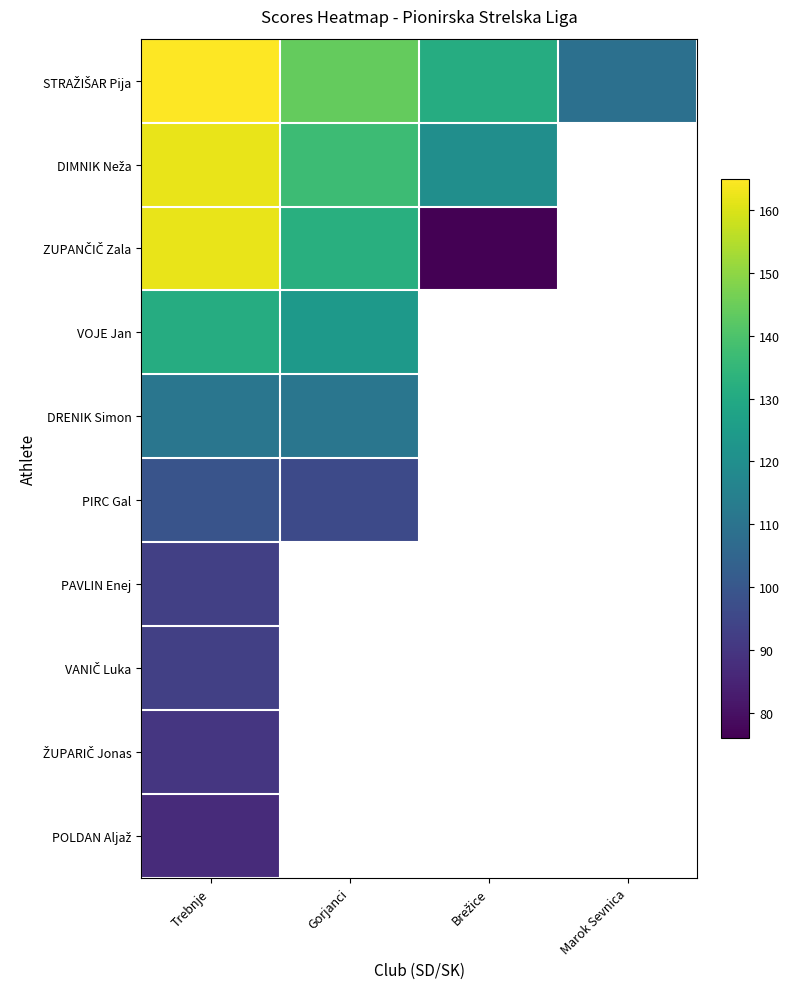

Count the STRAŽIŠAR Pija values in the range 131 to 165.

3